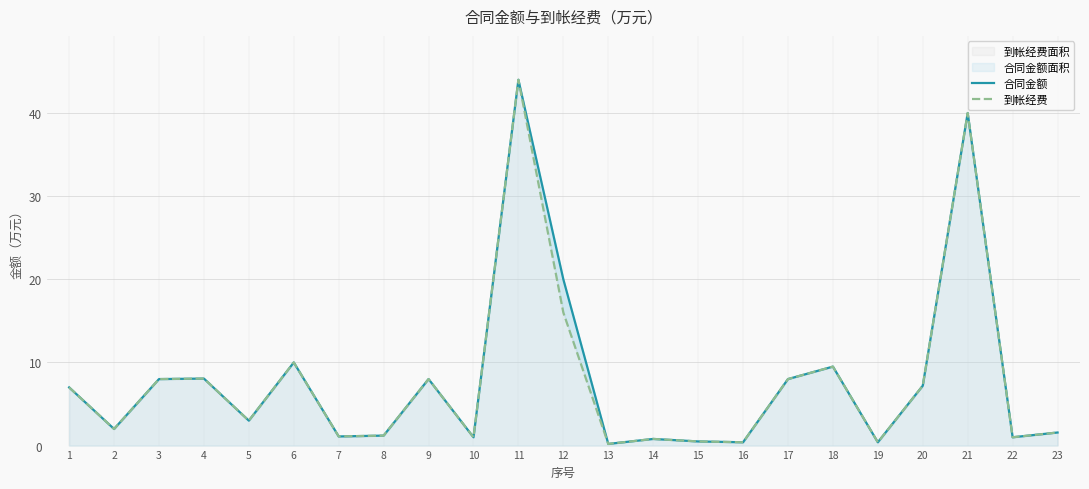

True or false: 合同金额 and 到帐经费 cross at least once.

False